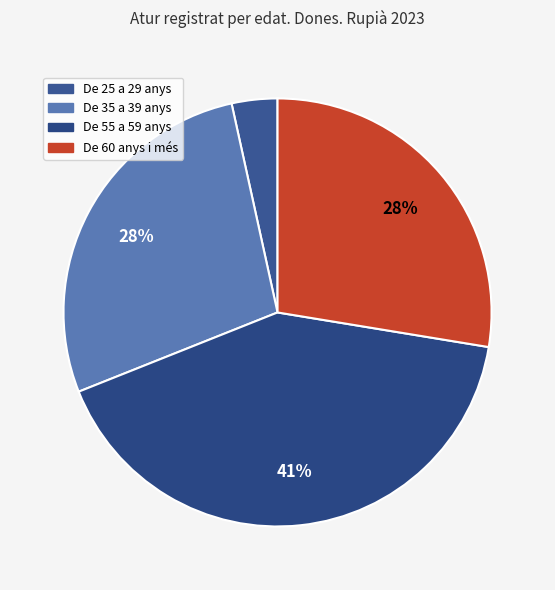

How many slices are in this pie chart?

4